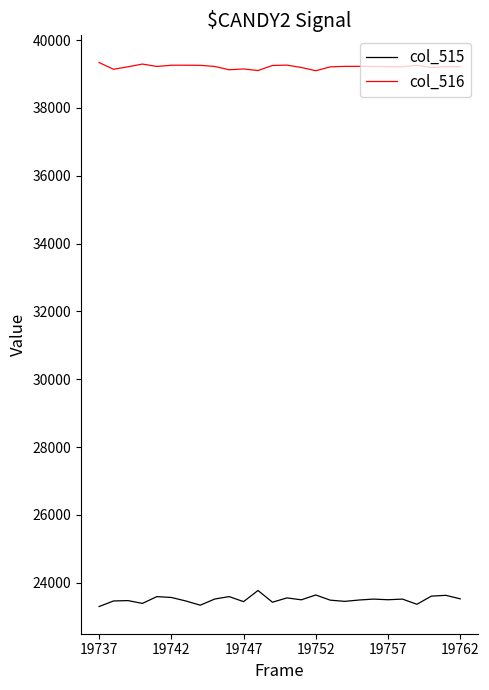

What is the difference between the maximum and minimum values in the col_515 series?

473